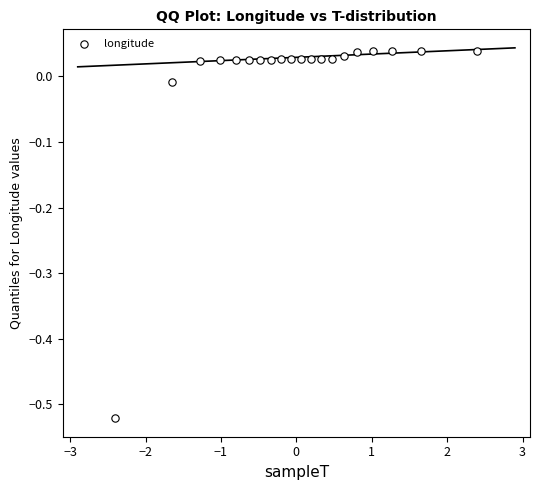

What is the range of X values (max minus min)?

4.8